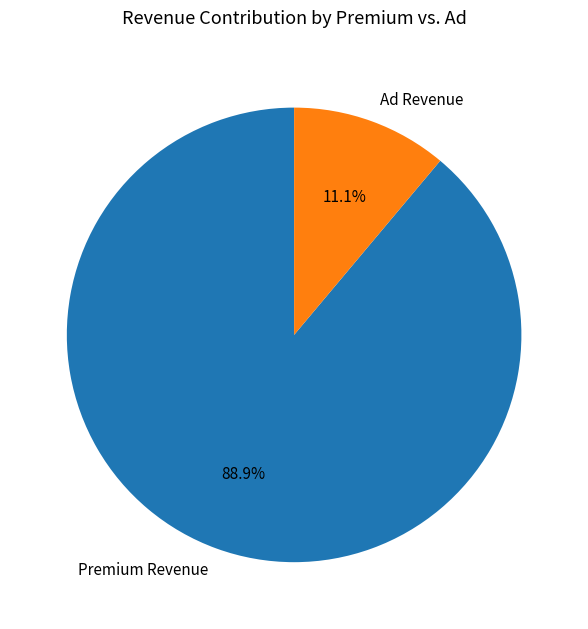

What percentage do Premium Revenue and Ad Revenue together represent?

100.0%